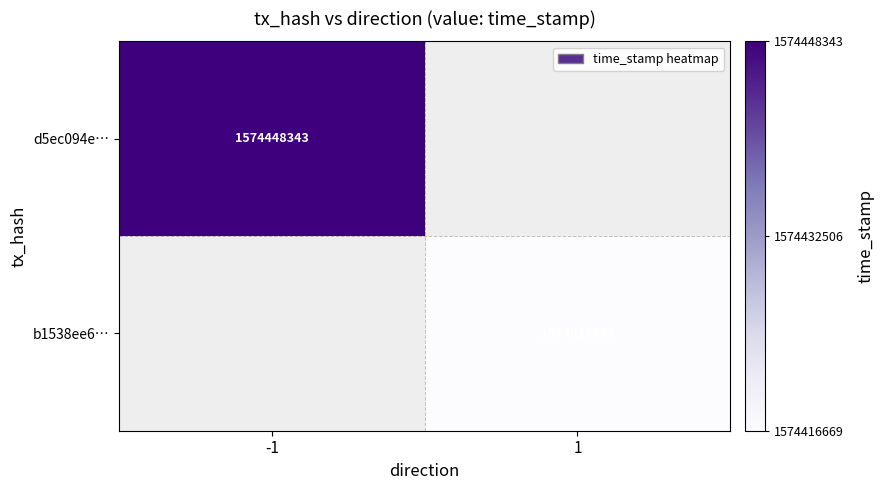

Is the value of b1538ee6… at 1 greater than the value of d5ec094e… at -1?

No